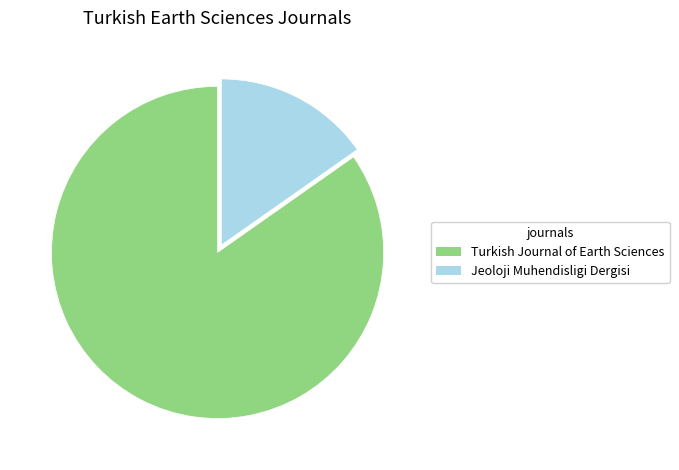

Approximately how many times larger is the value at Turkish Journal of Earth Sciences compared to Jeoloji Muhendisligi Dergisi?

5.6